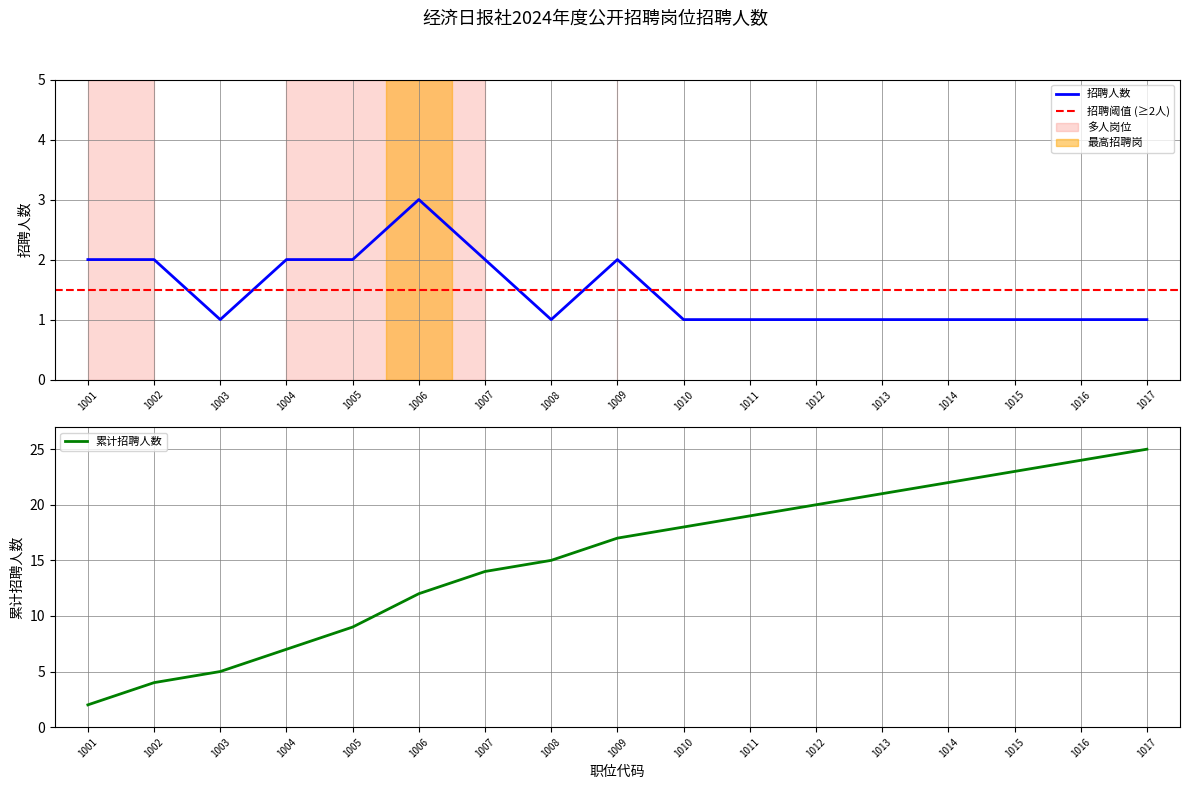

Reading left to right, what are all the values shown in this chart?

2	2	1	2	2	3	2	1	2	1	1	1	1	1	1	1	1